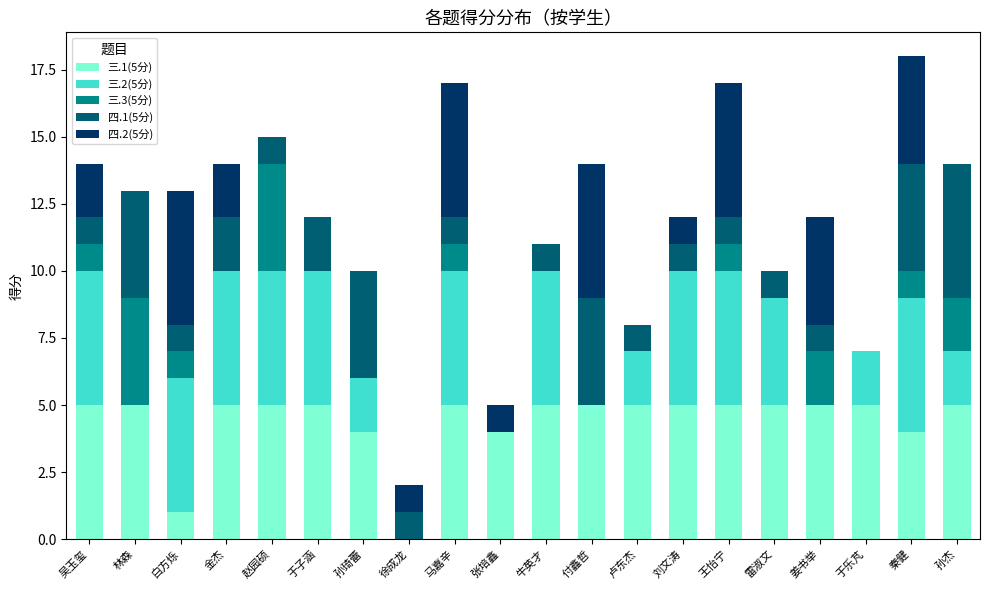

At which category is the sum across all series the highest?

秦健